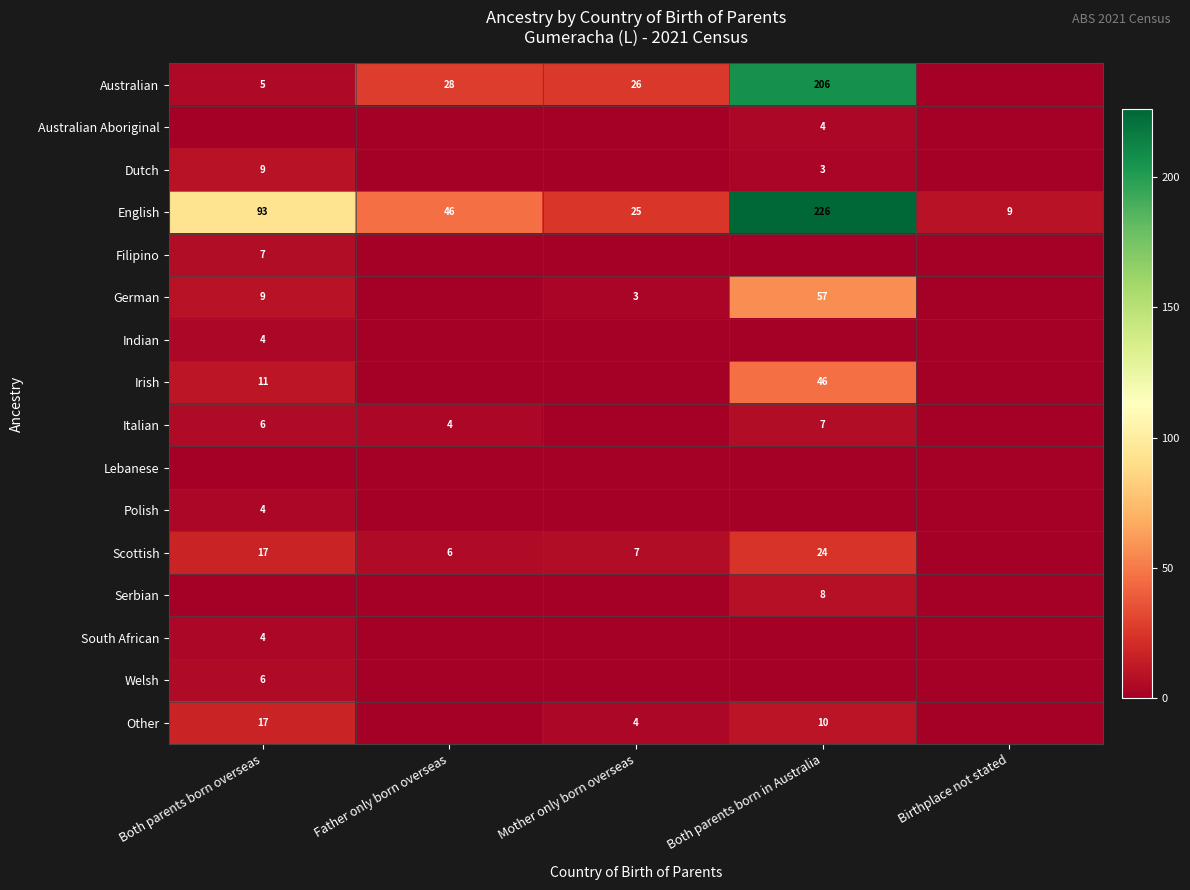

Where does the English series first go above 46?

Both parents born overseas